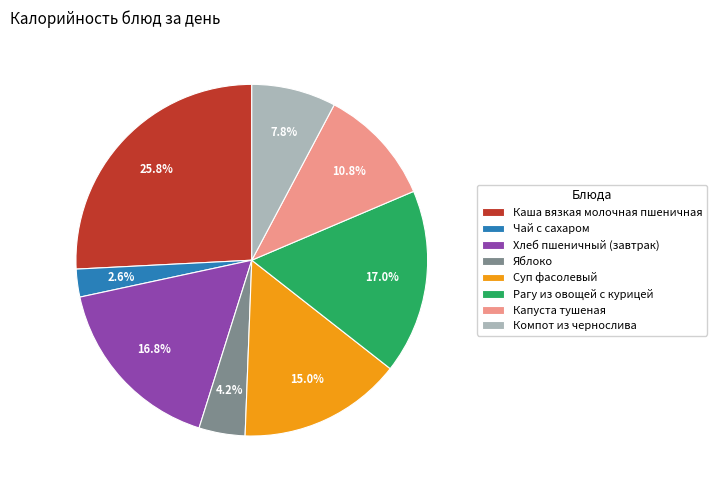

What is the largest slice in the pie chart?

Каша вязкая молочная пшеничная